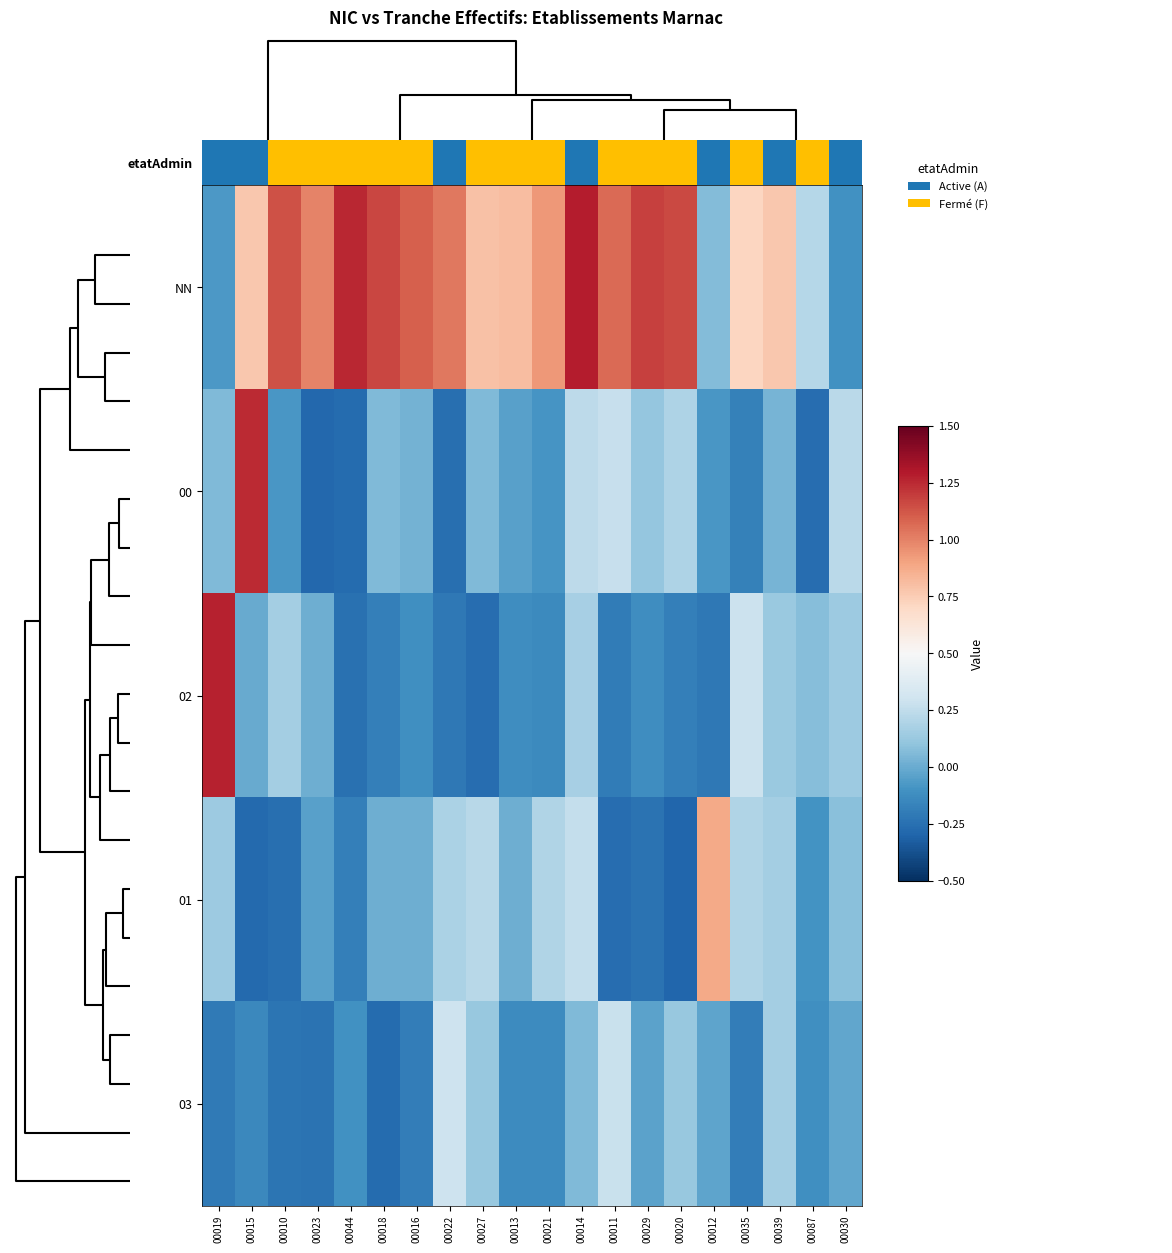

How many values in the 03 series exceed 0?

6